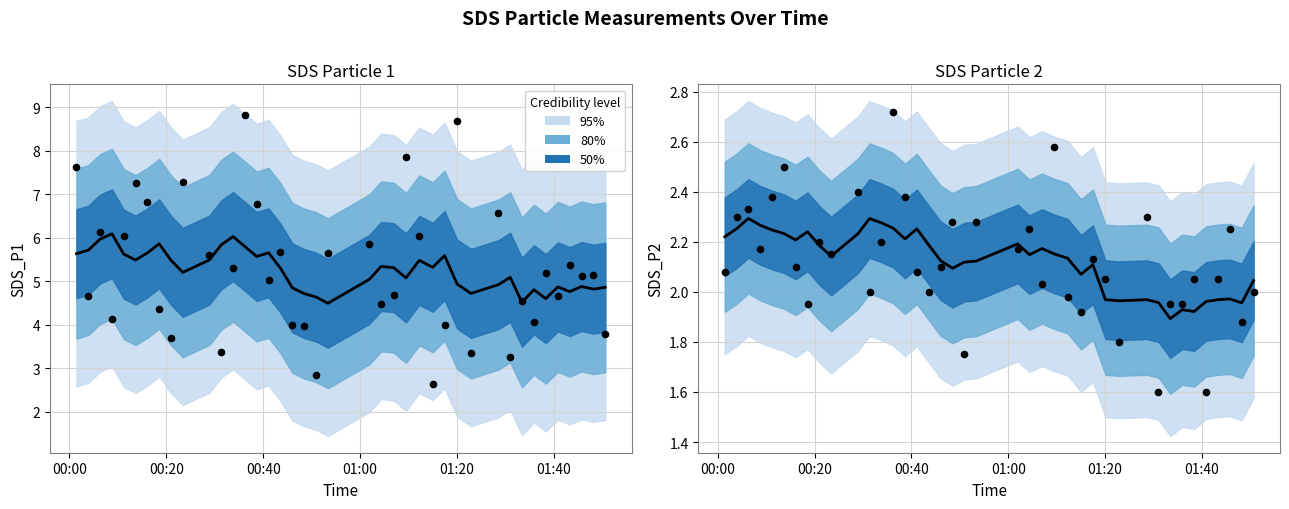

Which series has the largest Y range (max minus min)?

Observed